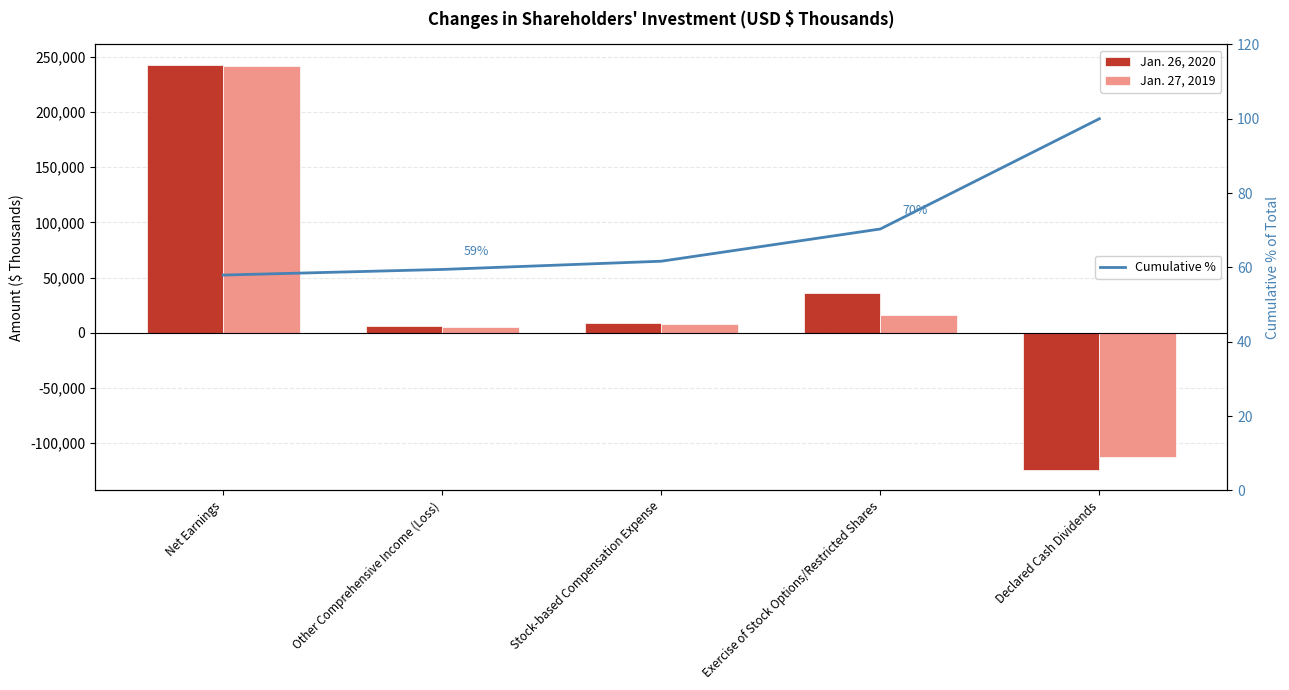

What are all the series names shown in the legend?

Jan. 26, 2020, Jan. 27, 2019, Cumulative %